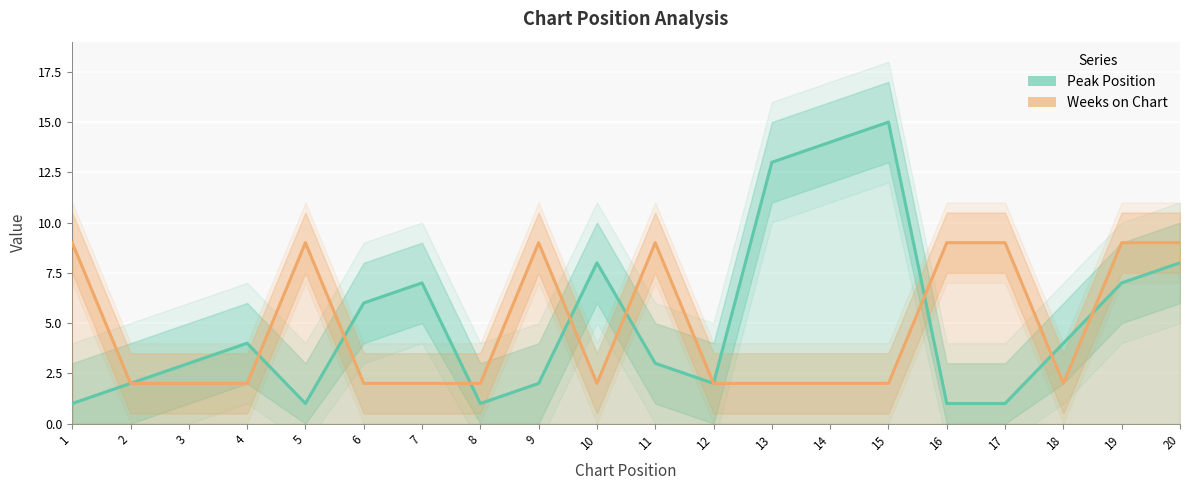

How many lines are shown in the chart?

2